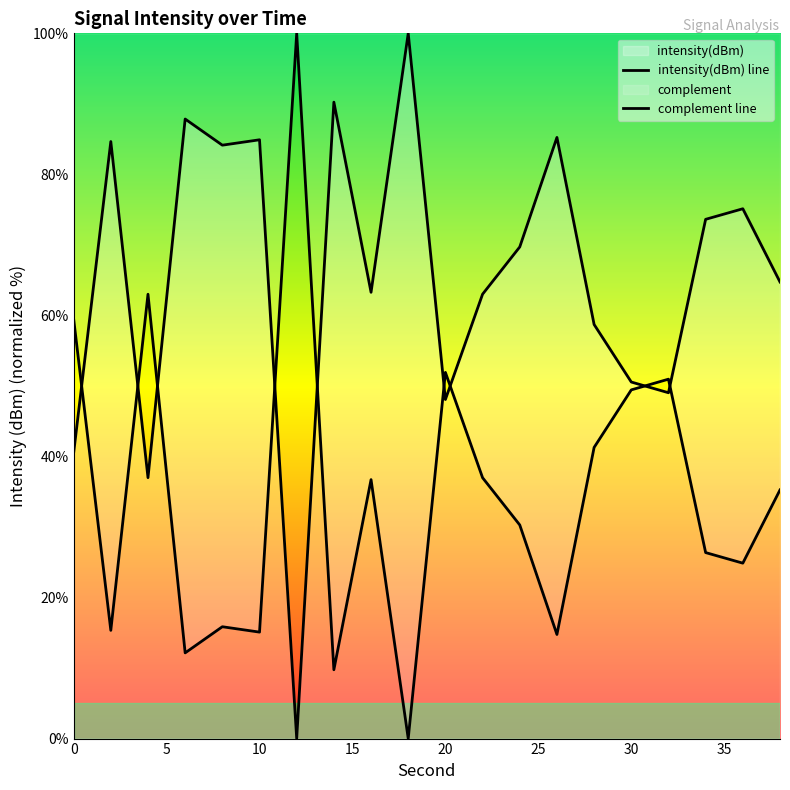

How many lines are shown in the chart?

2